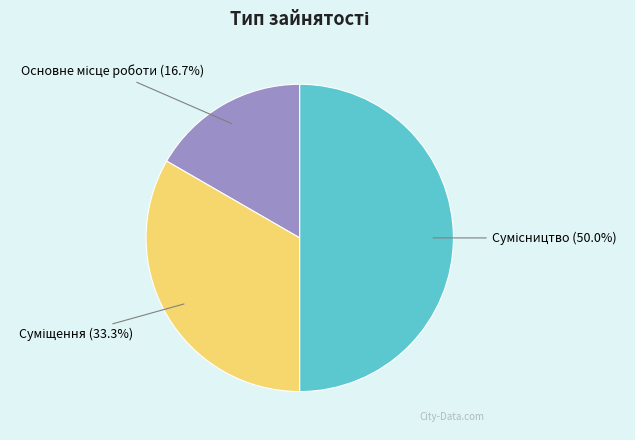

Between Сумісництво and Основне місце роботи, which is larger?

Сумісництво